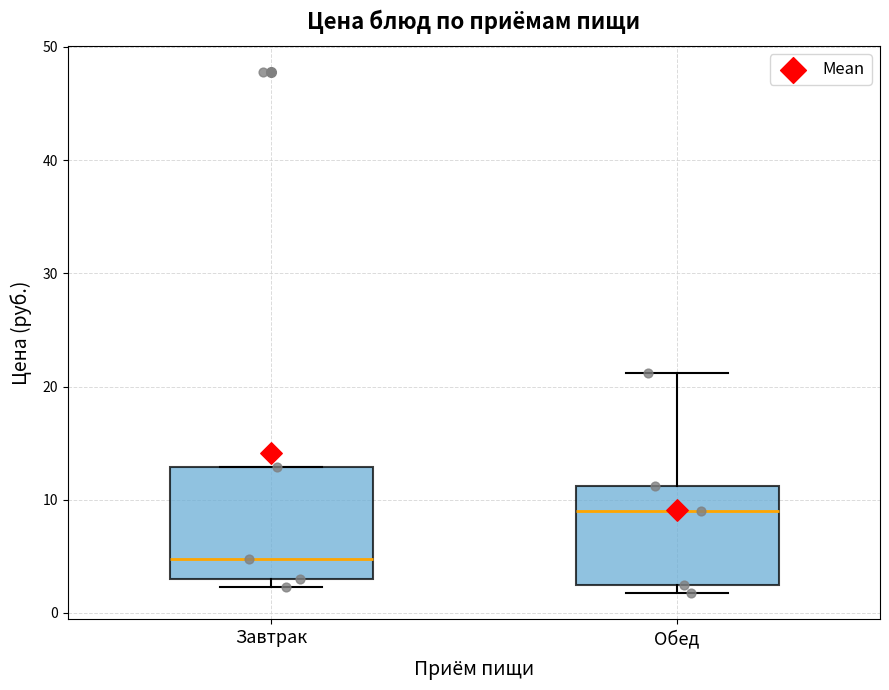

Reading left to right, transcribe this box plot: for each box, give where its median line is, the range the box spans, and where its two whiskers end, as read against the y-axis. The values are not printed on the chart, so give them approximately, as read against the axis.

Завтрак: median 5, box 3 to 13, whiskers 2 to 13
Обед: median 9, box 2 to 11, whiskers 2 (just below the box's lower edge) to 21